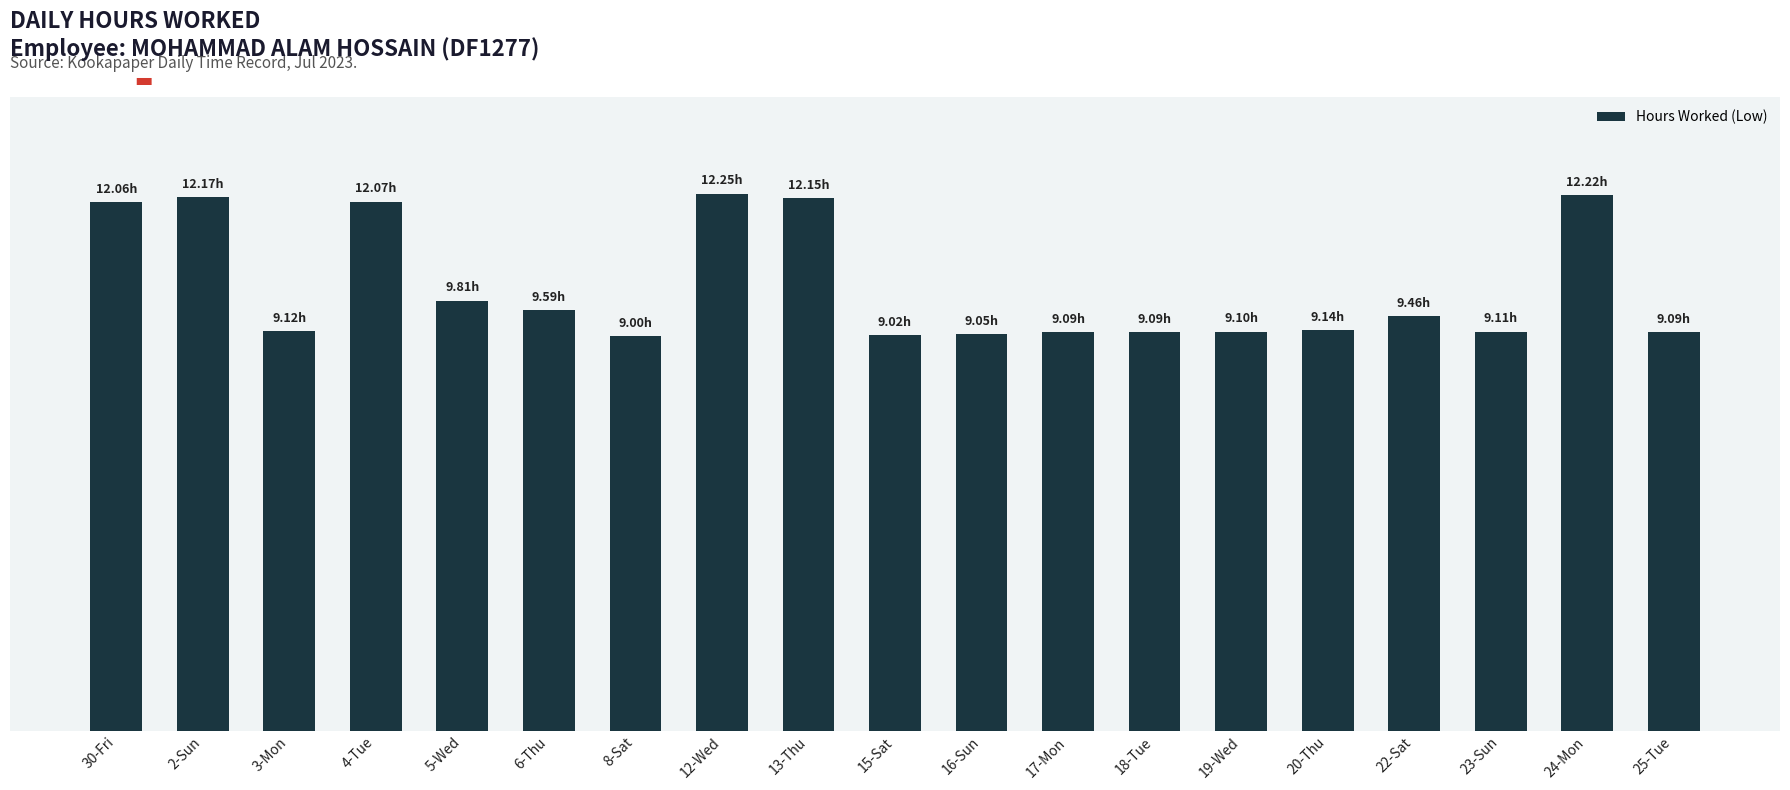

True or false: the data shows 12.5 at 18-Tue.

False